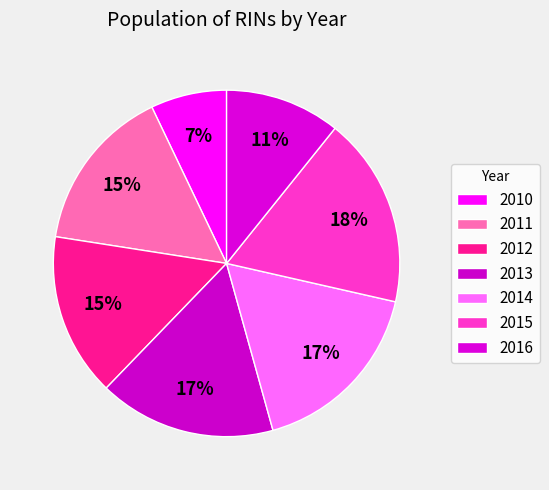

How many segments does this pie chart have?

7